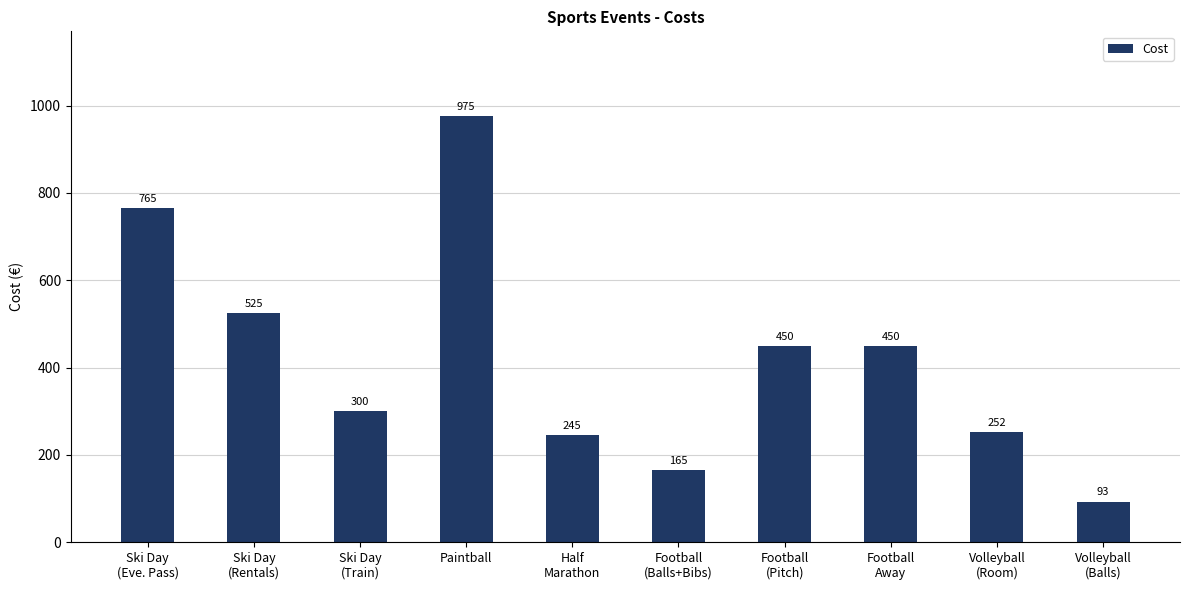

What is the value of the 4th bar from the left?

975